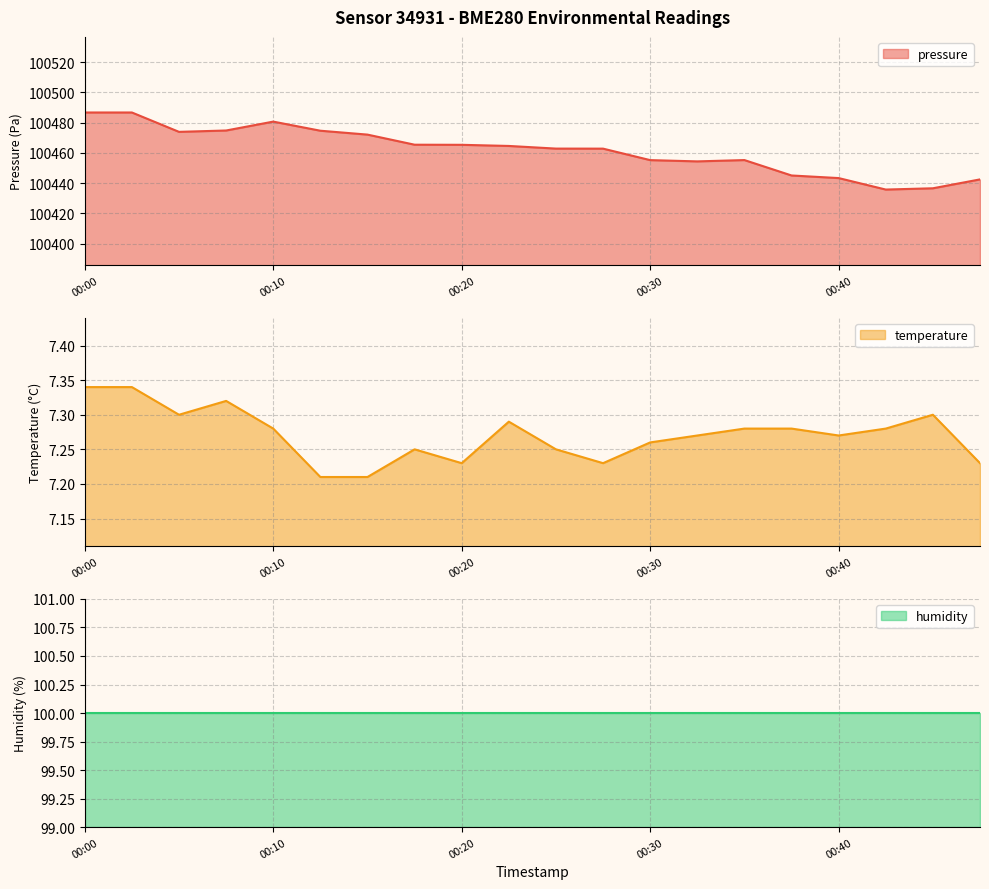

Between 00:13 and 00:25, which series saw the biggest shift?

pressure